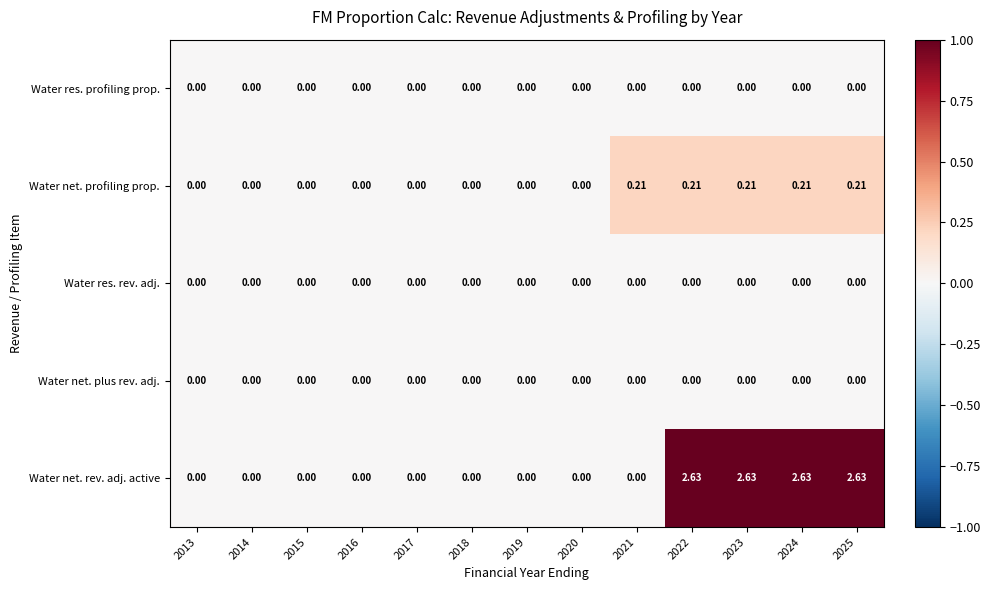

Which series has the largest total across all categories?

Water net. rev. adj. active